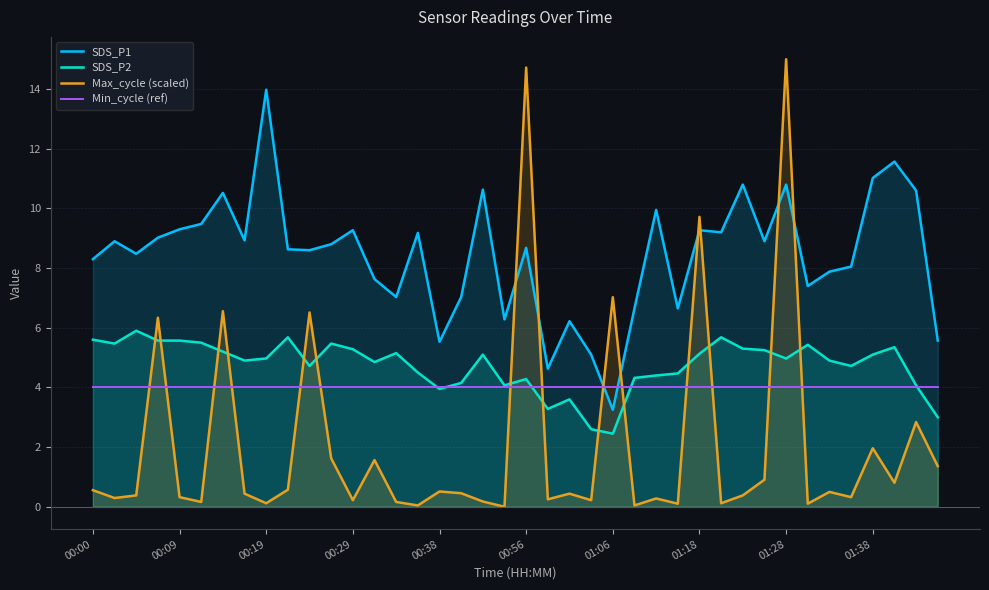

The SDS_P2 series shows 8.7 at 01:38. True or false?

False